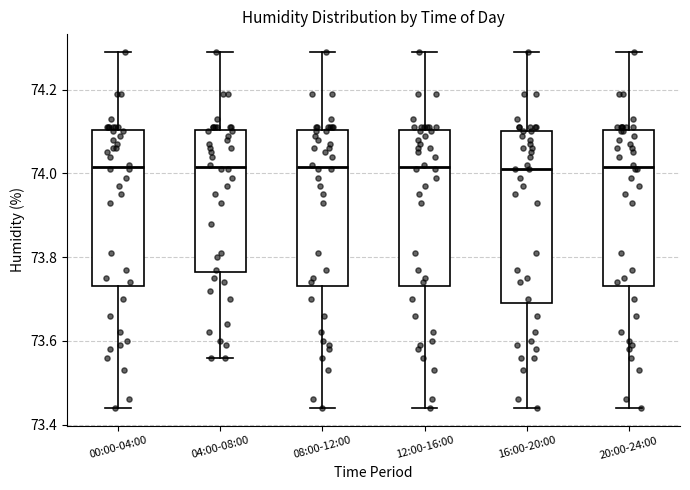

Reading left to right, read every box against the y-axis: the position of its median line, the range the box covers, and the ends of its whiskers. The values are not printed on the chart, so give them approximately, as read against the axis.

00:00-04:00: median 74.02, box 73.74 to 74.10, whiskers 73.44 to 74.30
04:00-08:00: median 74.02, box 73.76 to 74.10, whiskers 73.56 to 74.30
08:00-12:00: median 74.02, box 73.74 to 74.10, whiskers 73.44 to 74.30
12:00-16:00: median 74.02, box 73.74 to 74.10, whiskers 73.44 to 74.30
16:00-20:00: median 74.02, box 73.70 to 74.10, whiskers 73.44 to 74.30
20:00-24:00: median 74.02, box 73.74 to 74.10, whiskers 73.44 to 74.30